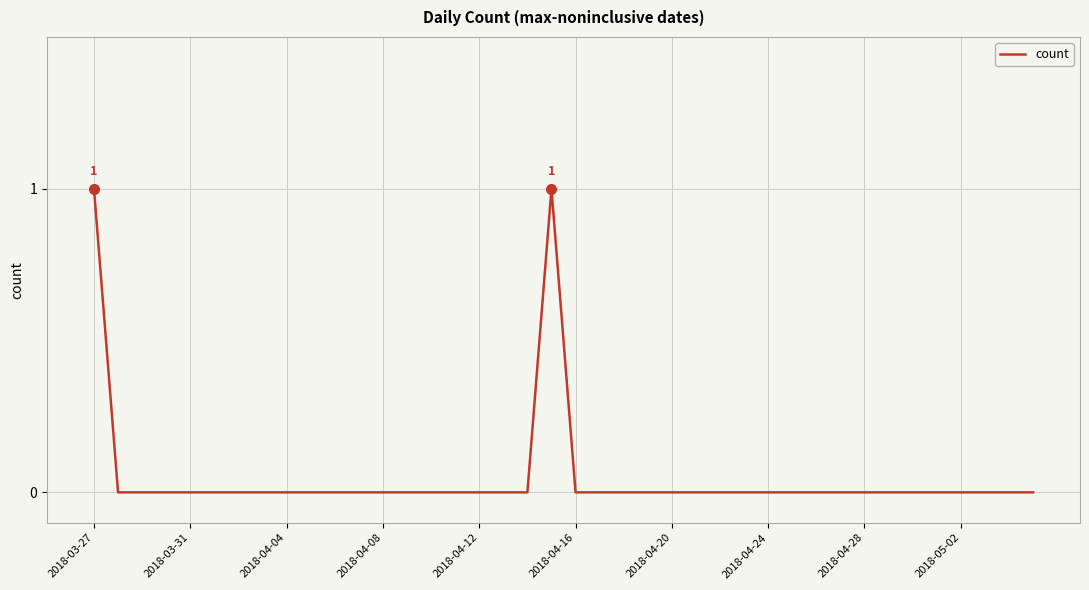

True or false: the data shows 0 at 2018-04-04.

True